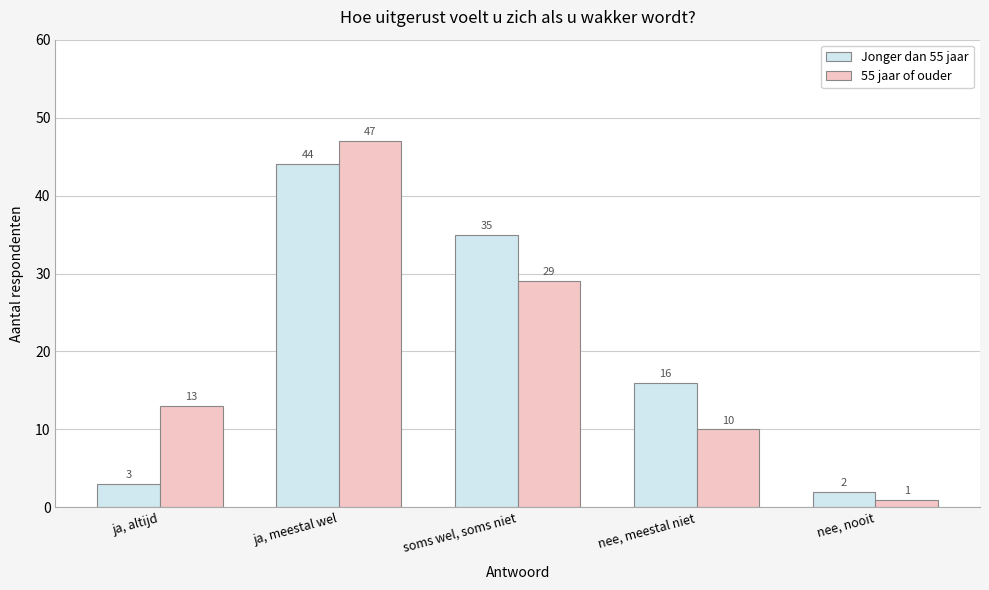

Reading right to left, extract all data points from this chart.

Jonger dan 55 jaar: nee, nooit=2	nee, meestal niet=16	soms wel, soms niet=35	ja, meestal wel=44	ja, altijd=3
55 jaar of ouder: nee, nooit=1	nee, meestal niet=10	soms wel, soms niet=29	ja, meestal wel=47	ja, altijd=13